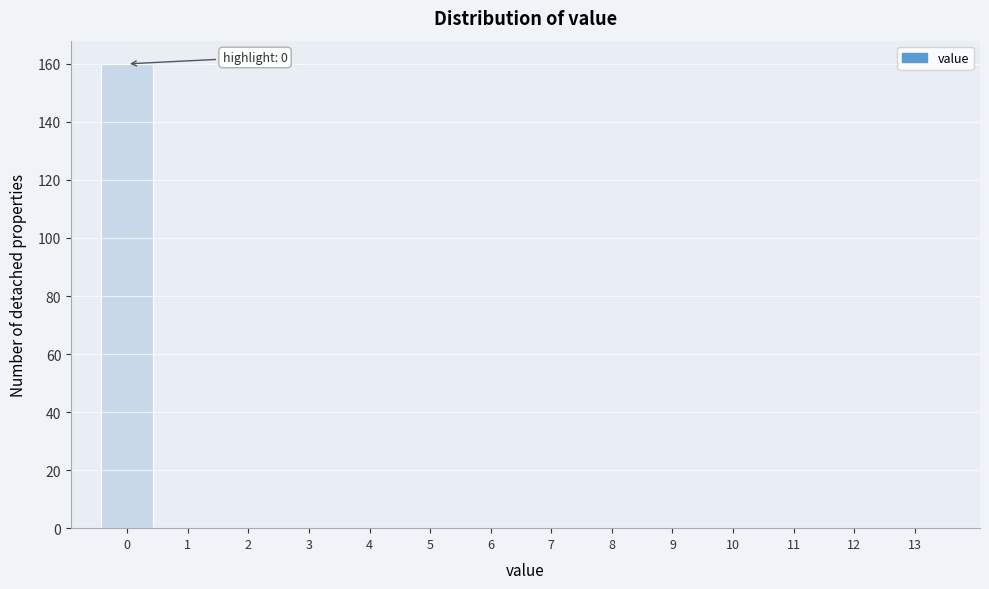

Reading left to right, what are all the values shown in this chart?

0=160	1=0	2=0	3=0	4=0	5=0	6=0	7=0	8=0	9=0	10=0	11=0	12=0	13=0